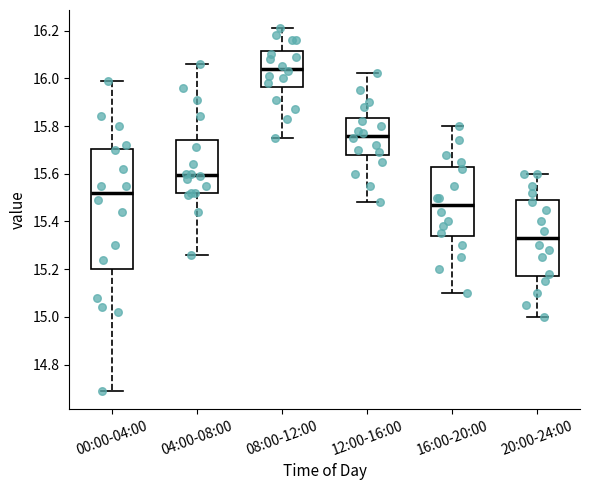

Reading left to right, transcribe this box plot: for each box, give where its median line is, the range the box spans, and where its two whiskers end, as read against the y-axis. The values are not printed on the chart, so give them approximately, as read against the axis.

00:00-04:00: median 15.52, box 15.20 to 15.70, whiskers 14.70 to 16.00
04:00-08:00: median 15.60, box 15.52 to 15.74, whiskers 15.26 to 16.06
08:00-12:00: median 16.04, box 15.96 to 16.12, whiskers 15.76 to 16.22
12:00-16:00: median 15.76, box 15.68 to 15.84, whiskers 15.48 to 16.02
16:00-20:00: median 15.48, box 15.34 to 15.62, whiskers 15.10 to 15.80
20:00-24:00: median 15.34, box 15.18 to 15.50, whiskers 15.00 to 15.60